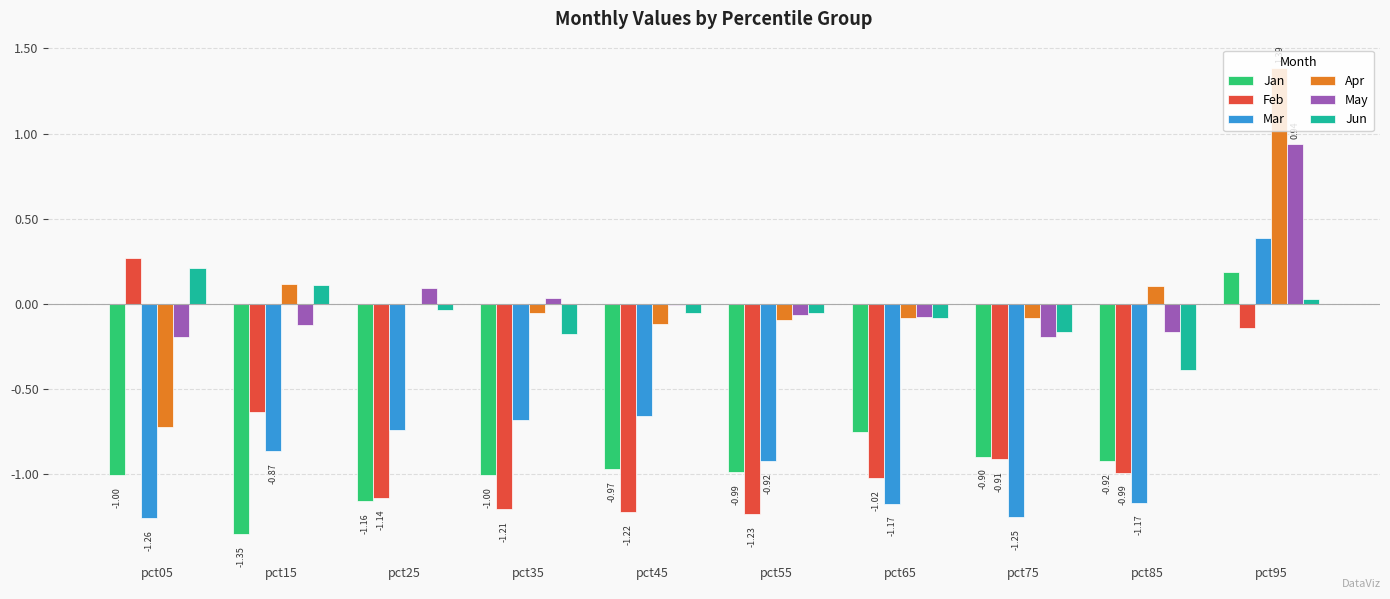

At which category is the sum across all series the highest?

pct95